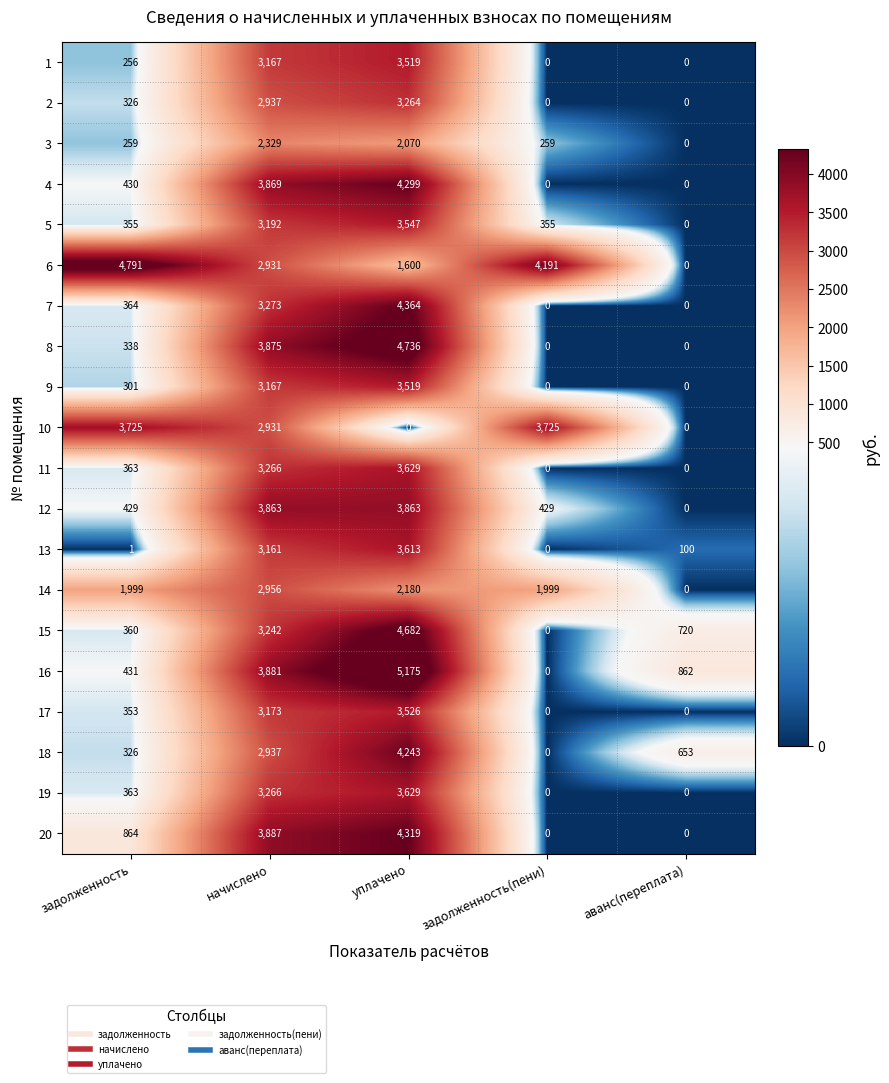

How many categories are shown in the chart?

5